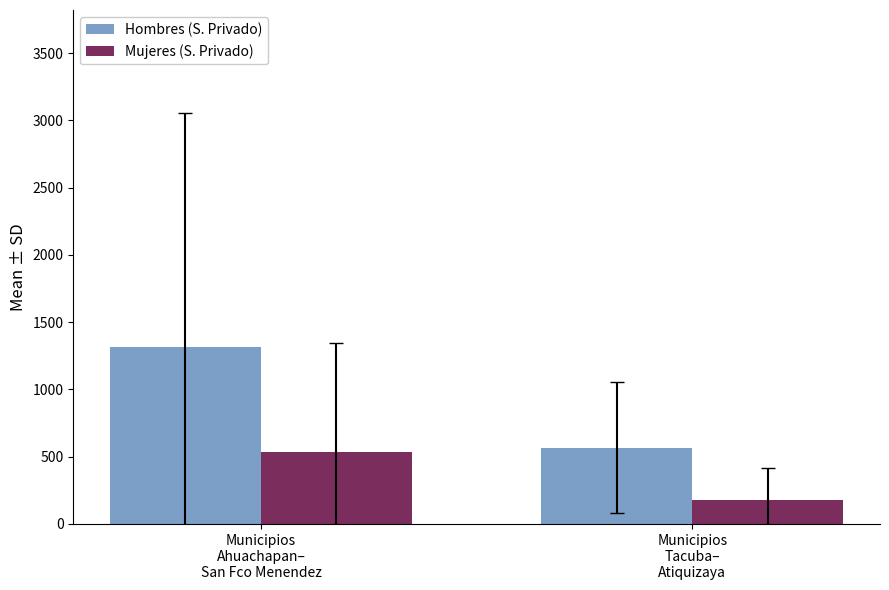

Reading right to left, transcribe all the data shown in this chart.

Hombres (S. Privado): 566.0	1312.4
Mujeres (S. Privado): 178.8	532.8